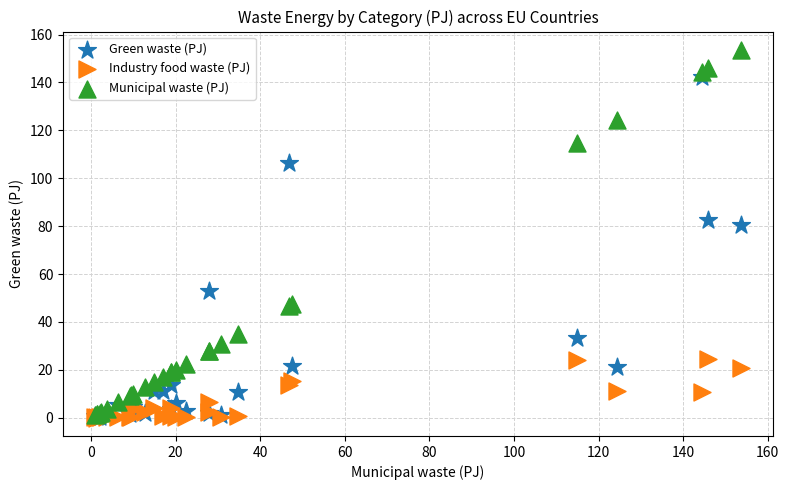

In the Green waste (PJ) series, what Y value is closest to 71?

80.3